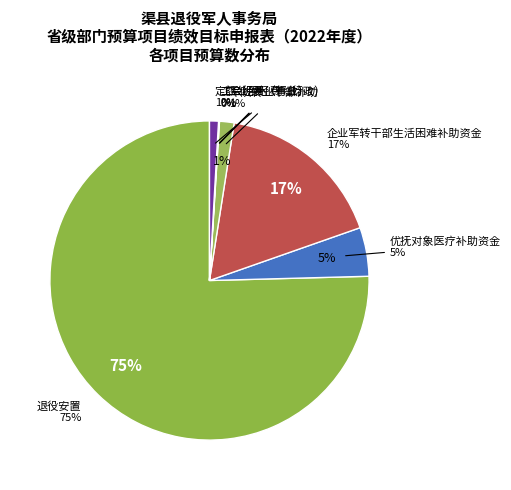

Is there any slice that represents more than half of the pie?

Yes